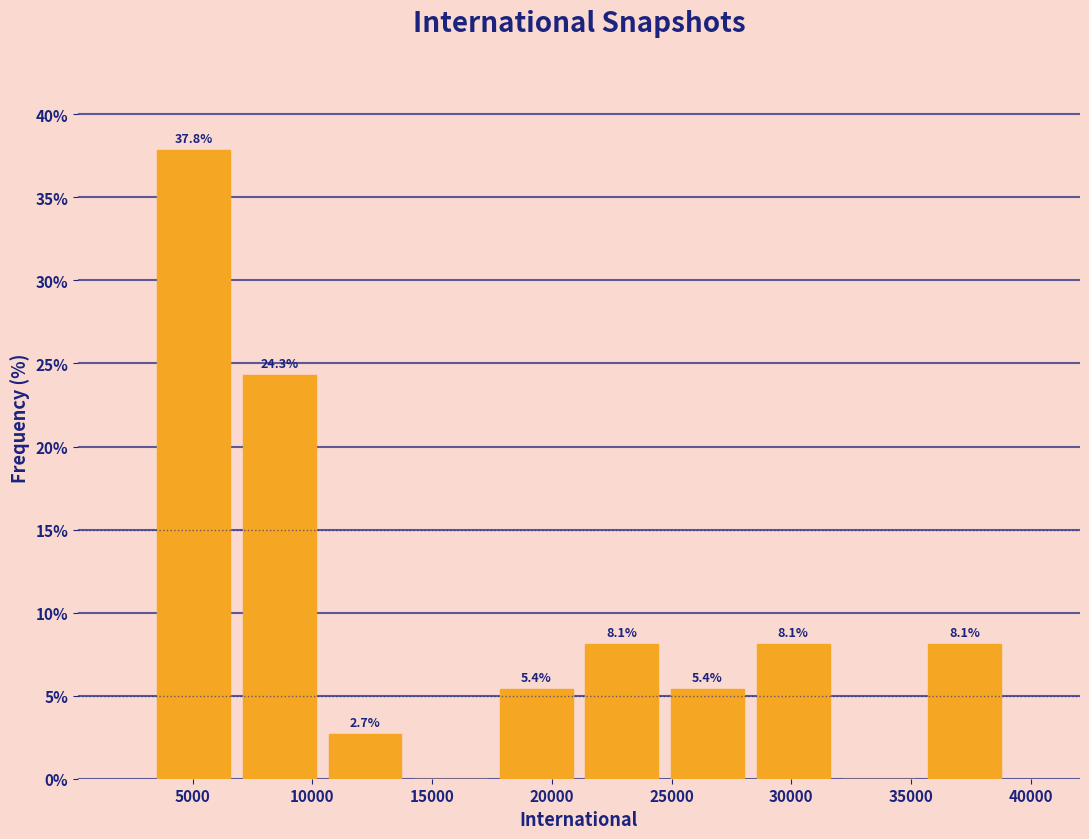

Which range on the x-axis has the tallest bar?

3500 to 7000